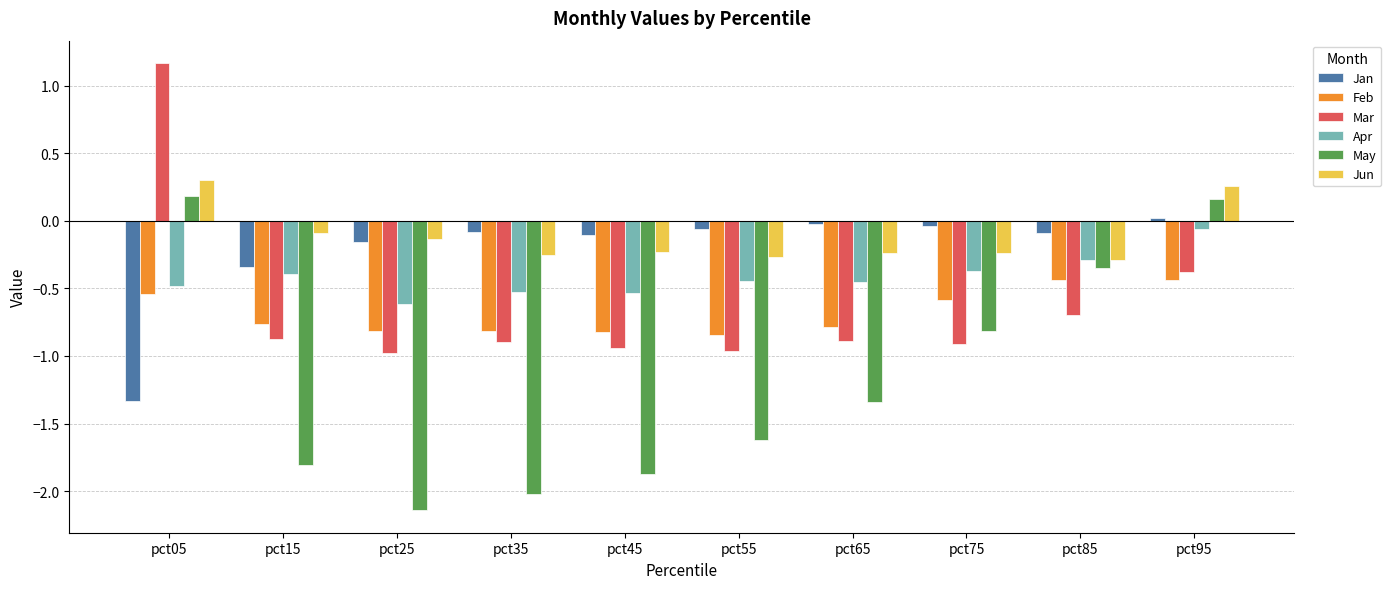

List the series in order of their peak value, lowest first.

Feb, Apr, Jan, May, Jun, Mar